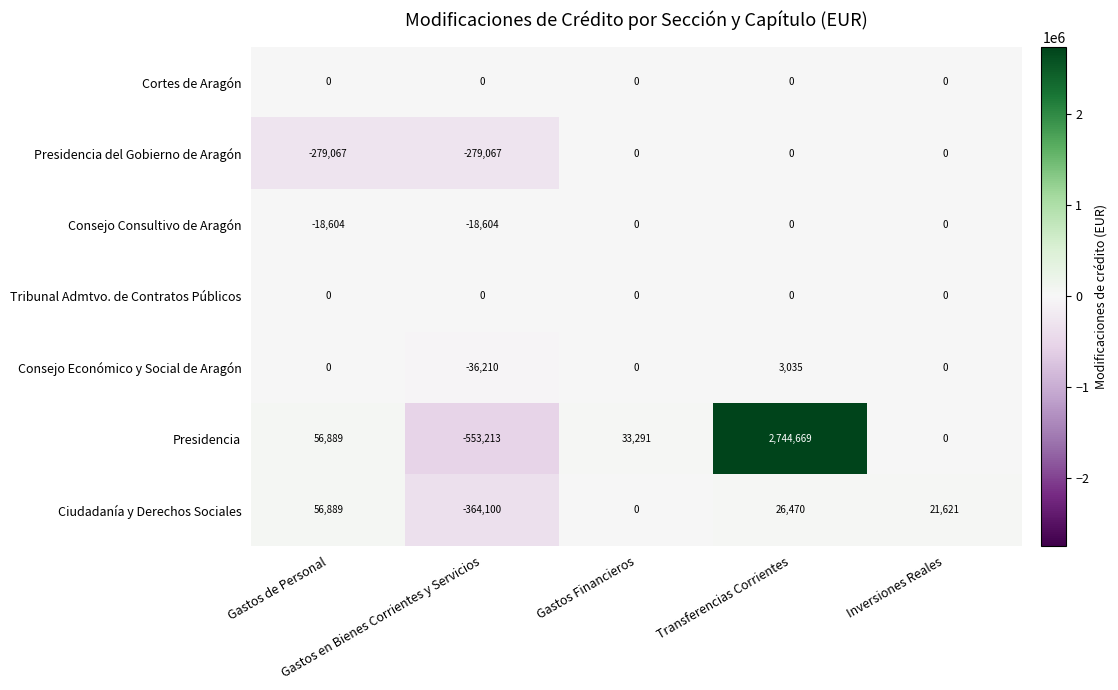

What is the maximum value shown in the chart?

2744669